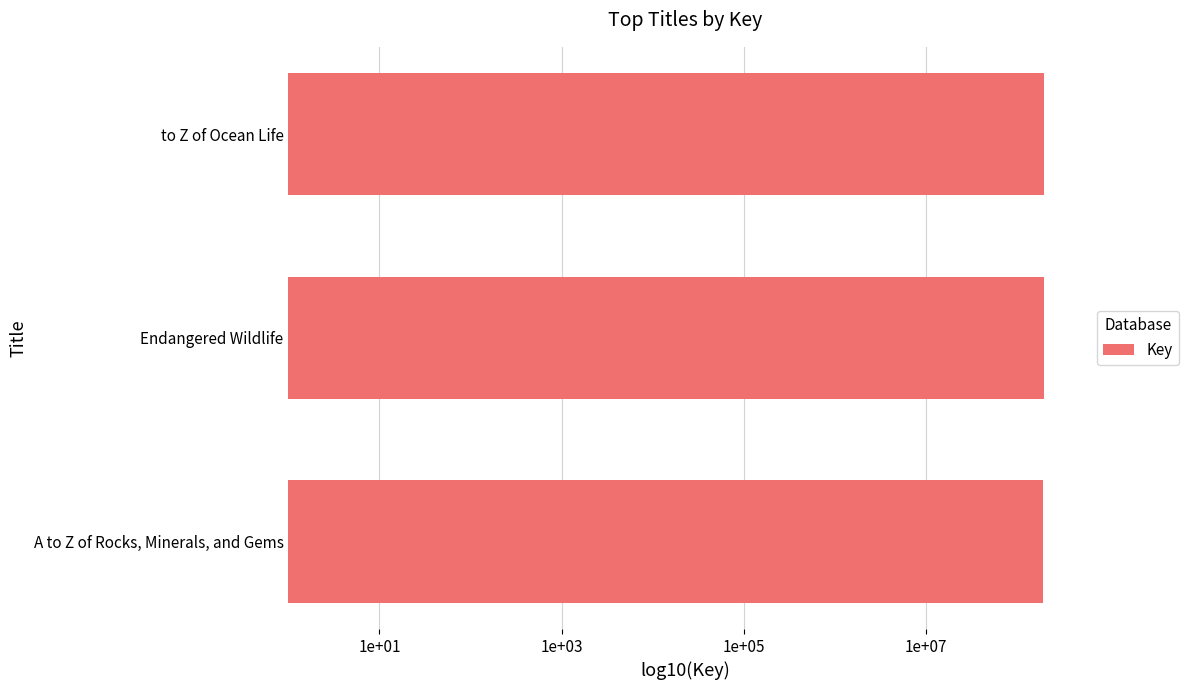

List the labels in order of value, smallest first.

A to Z of Rocks, Minerals, and Gems, to Z of Ocean Life, Endangered Wildlife